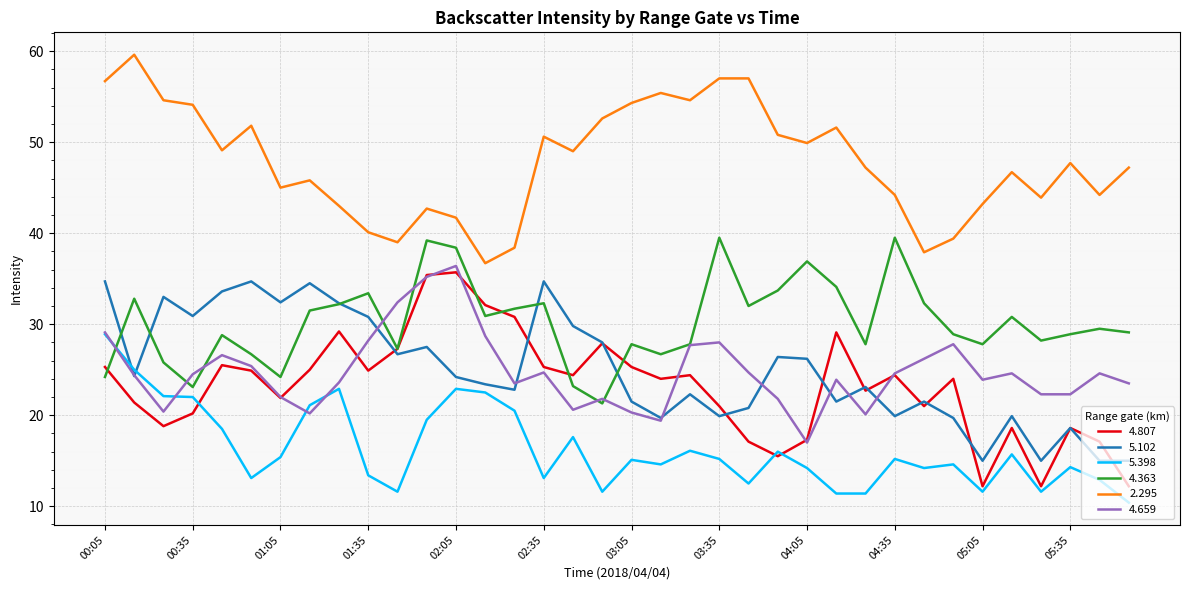

What is the maximum value for 5.398?

28.9